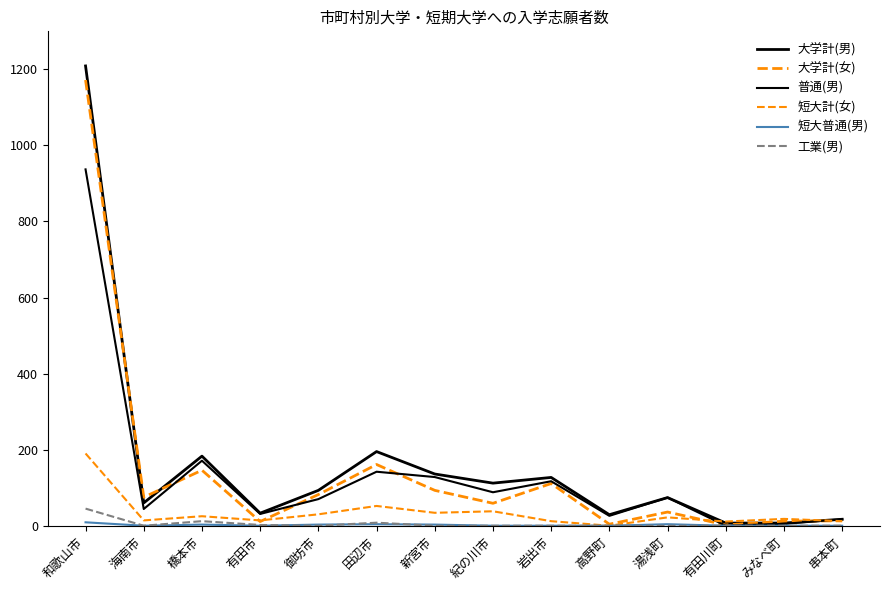

True or false: 大学計(男) and 普通(男) intersect in this chart.

False